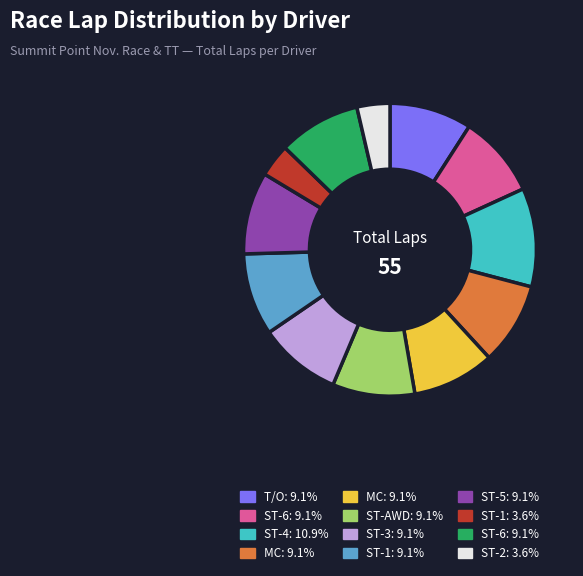

Is there a majority slice in this chart?

No